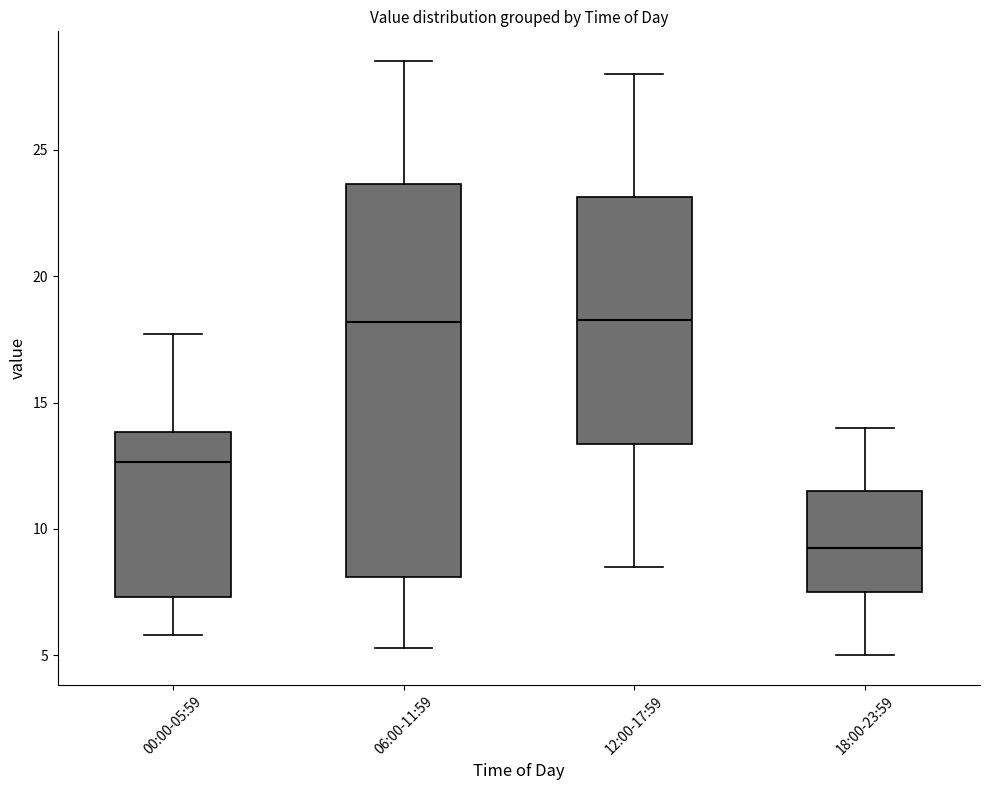

Which box's median line is the lowest?

18:00-23:59